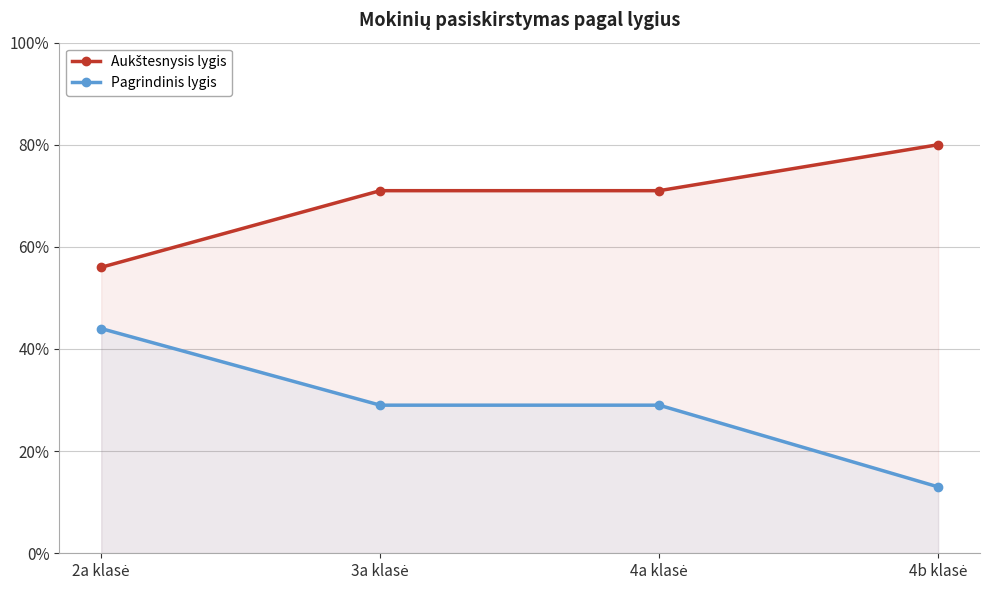

Count the Pagrindinis lygis values in the range 0 to 1.

4